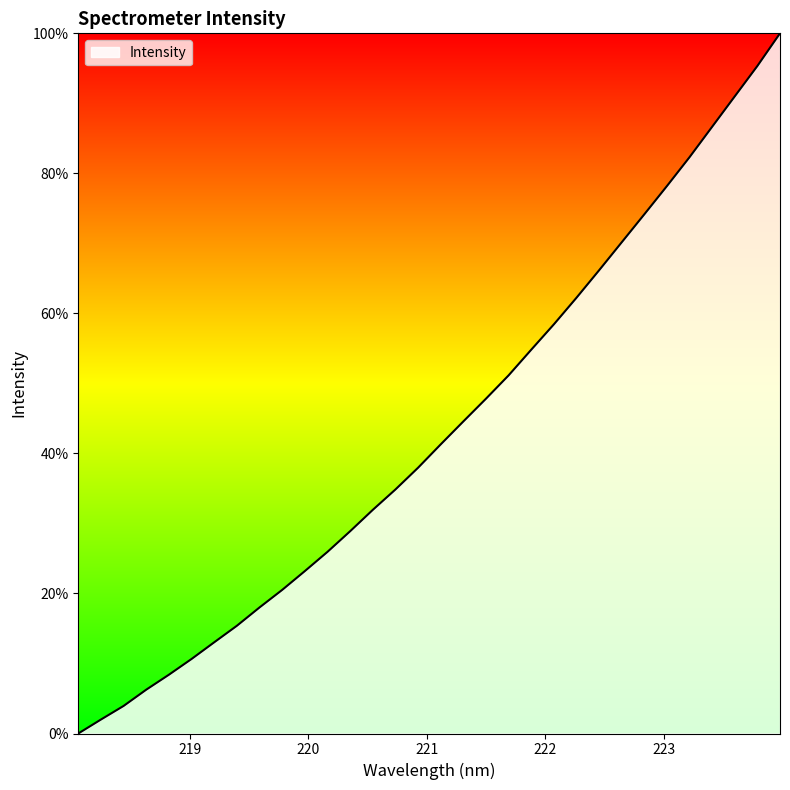

Count the number of values greater than 41.

16